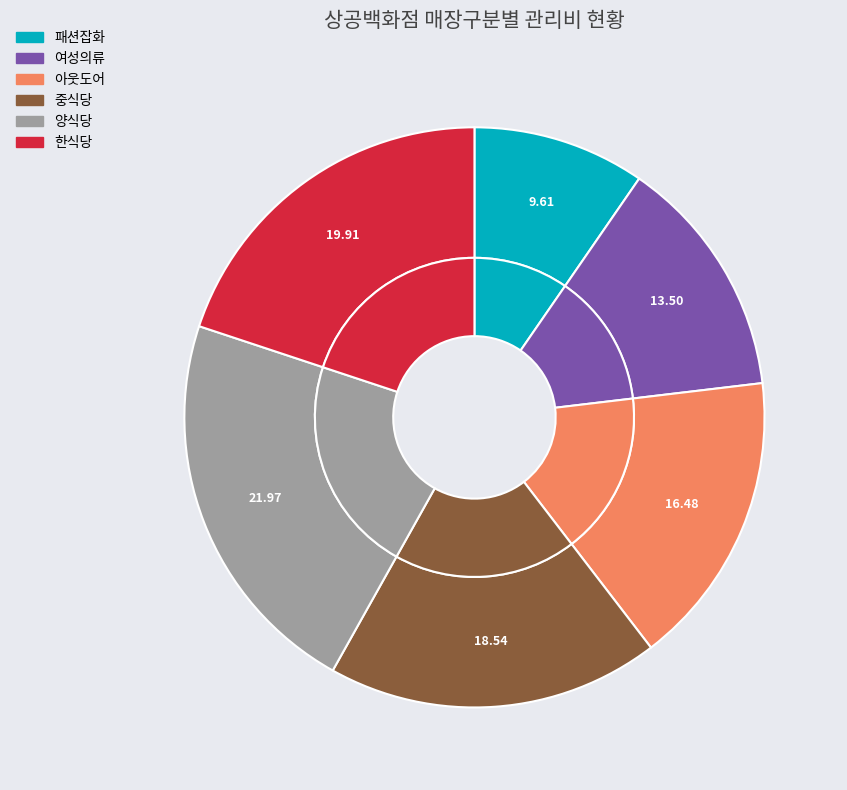

Which has a higher value, 중식당 or 패션잡화?

중식당